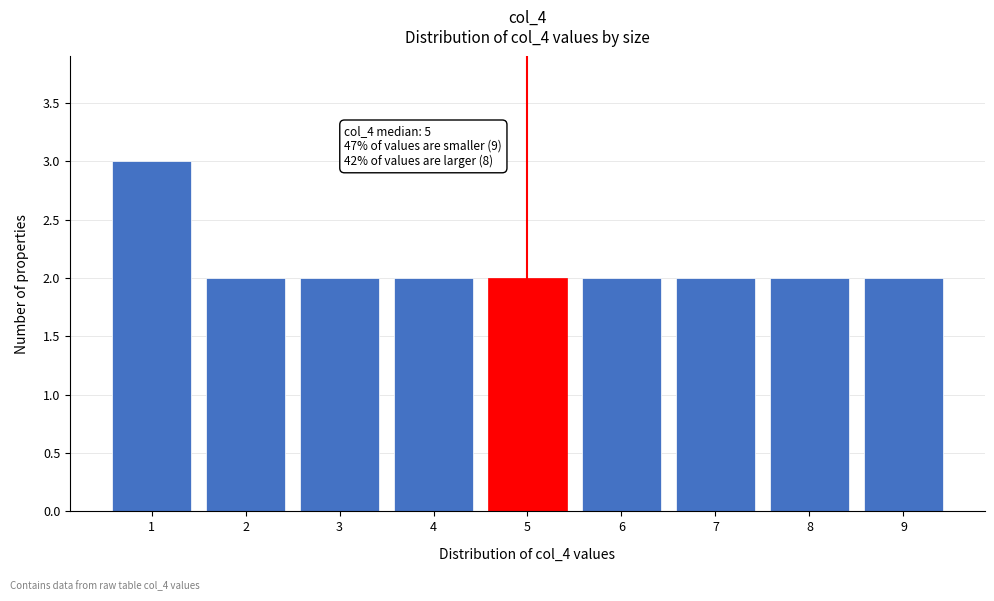

Reading left to right, what are all the values shown in this chart?

3	2	2	2	2	2	2	2	2